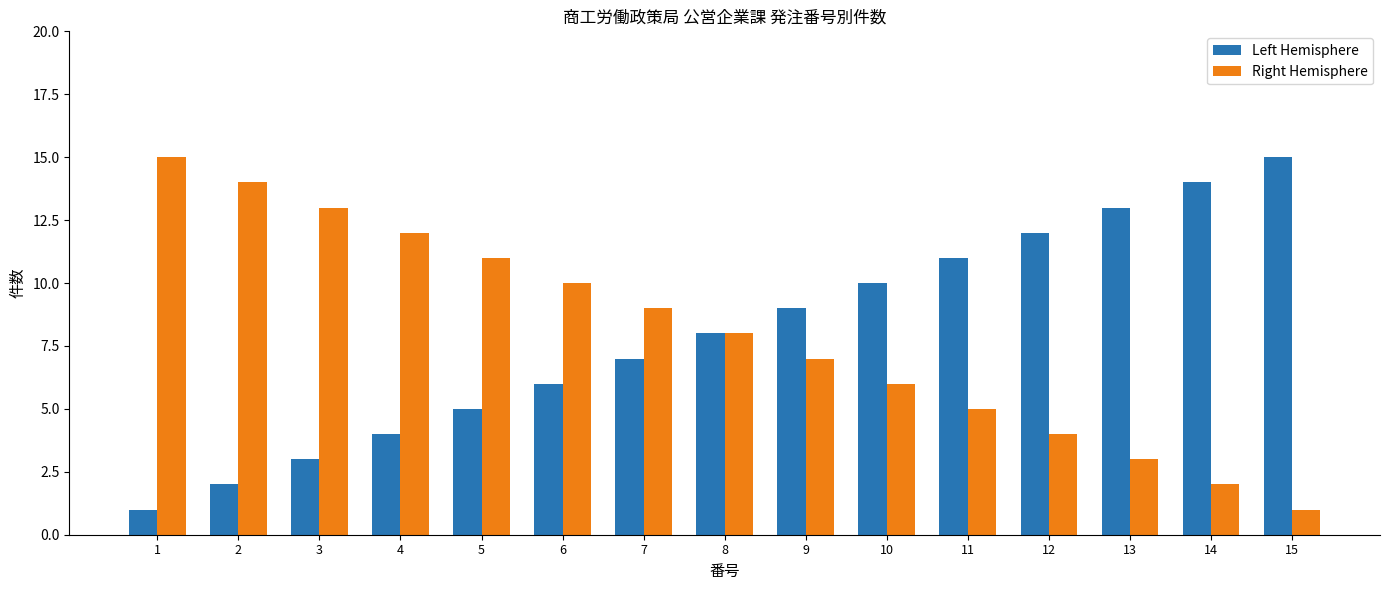

How many groups of bars are there?

15